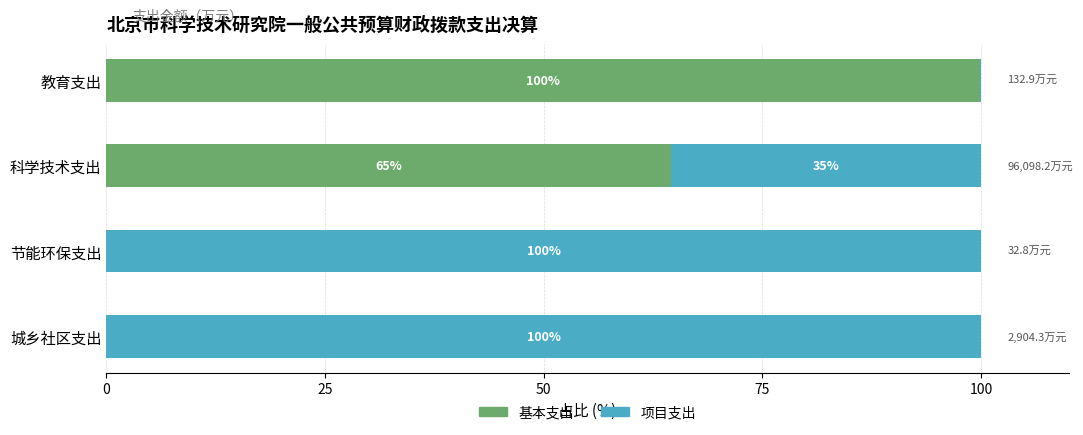

How many categories are shown in the chart?

4